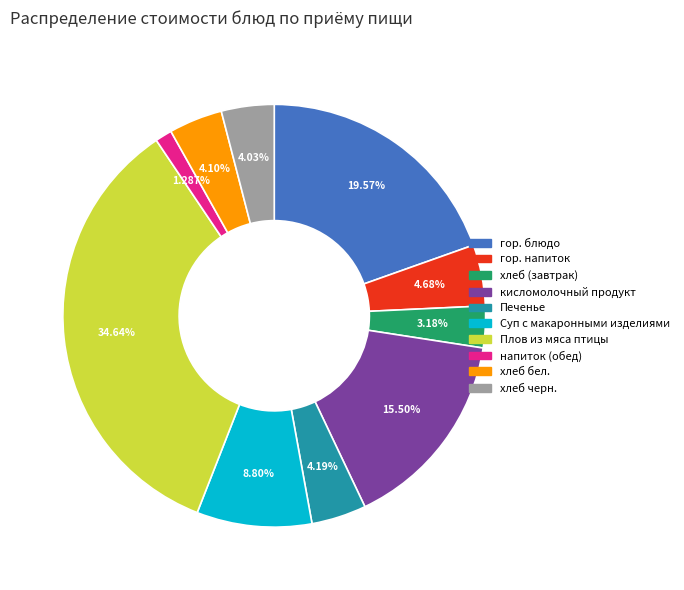

Is there any slice that represents more than half of the pie?

No